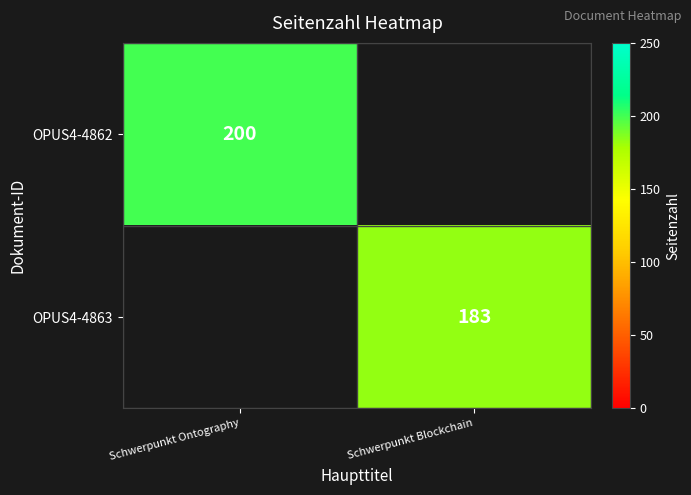

Is it true that OPUS4-4863 equals 183 at Schwerpunkt Blockchain?

True